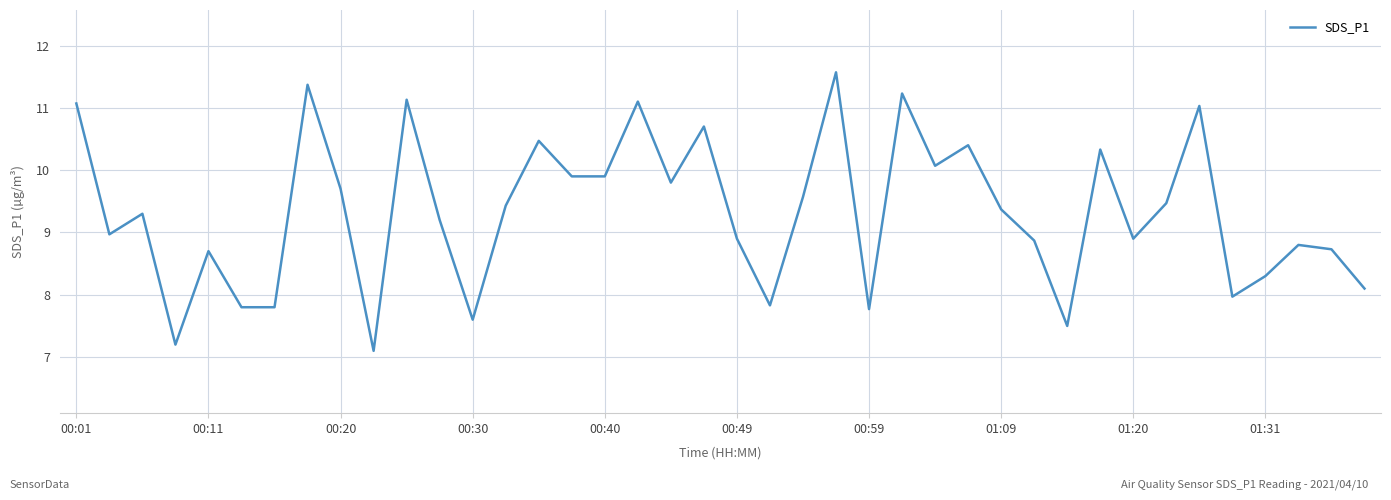

What is the greatest value displayed?

11.6